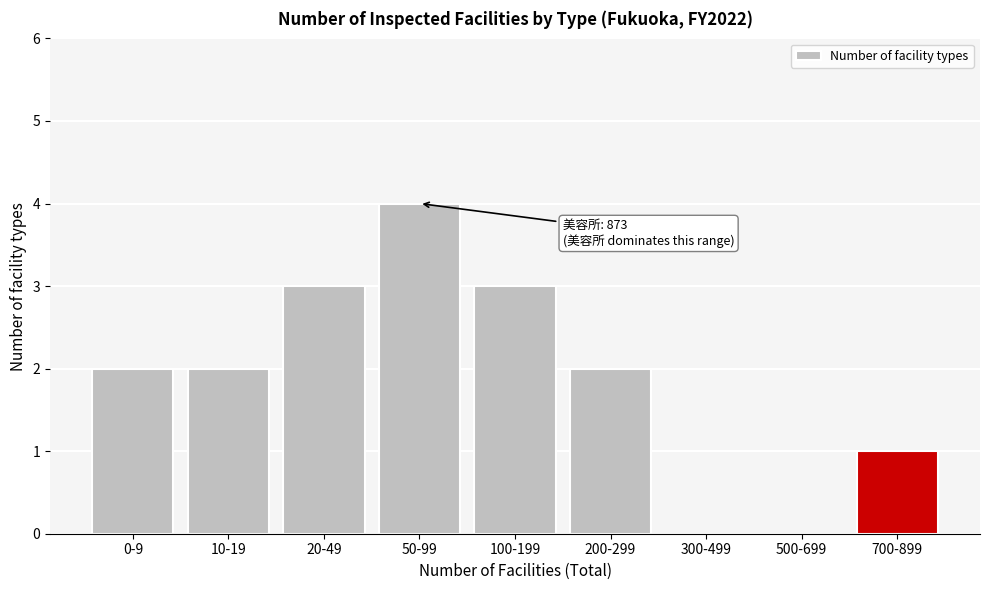

Reading left to right, transcribe all the data shown in this chart.

0-9=2	10-19=2	20-49=3	50-99=4	100-199=3	200-299=2	300-499=0	500-699=0	700-899=1